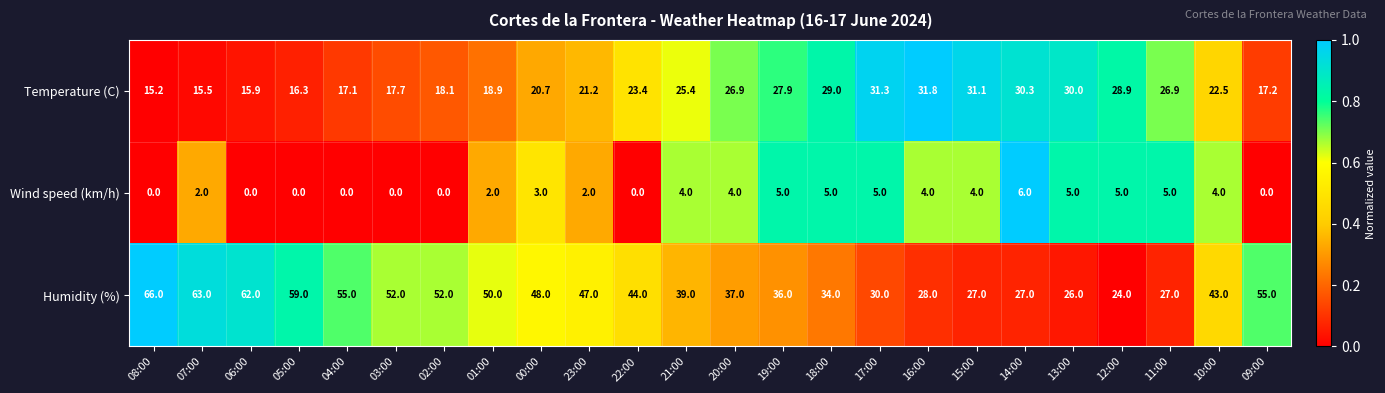

What is the minimum value for Humidity (%)?

24.0